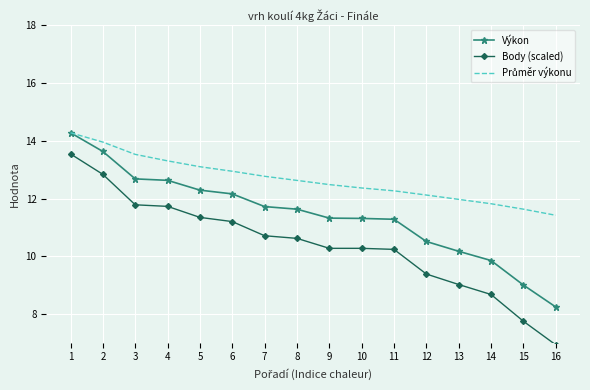

What is the total value across all series at 16?

26.6